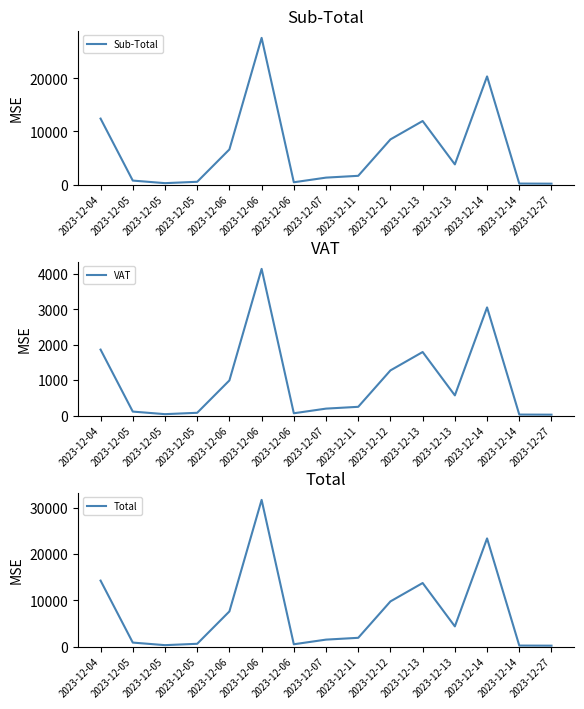

Which series changed the most between 2023-12-04 and 2023-12-12?

Total